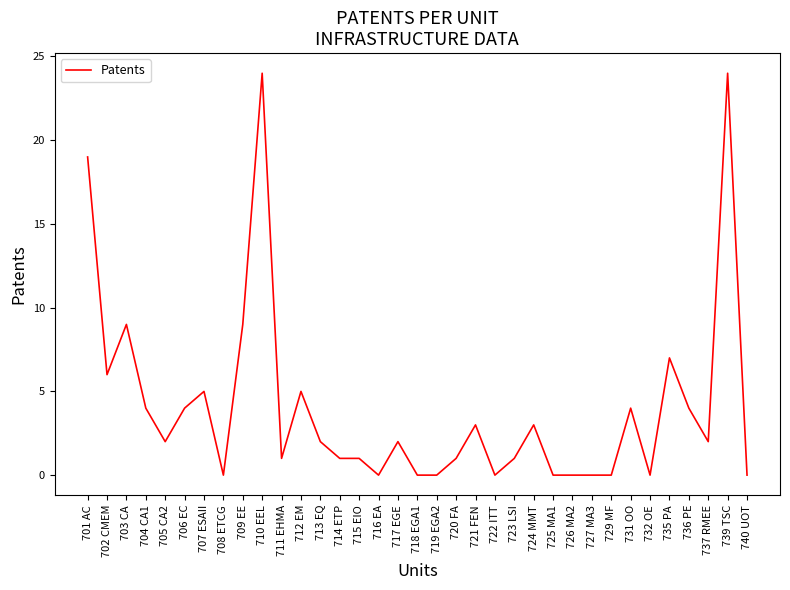

What position from the left is 712 EM?

12